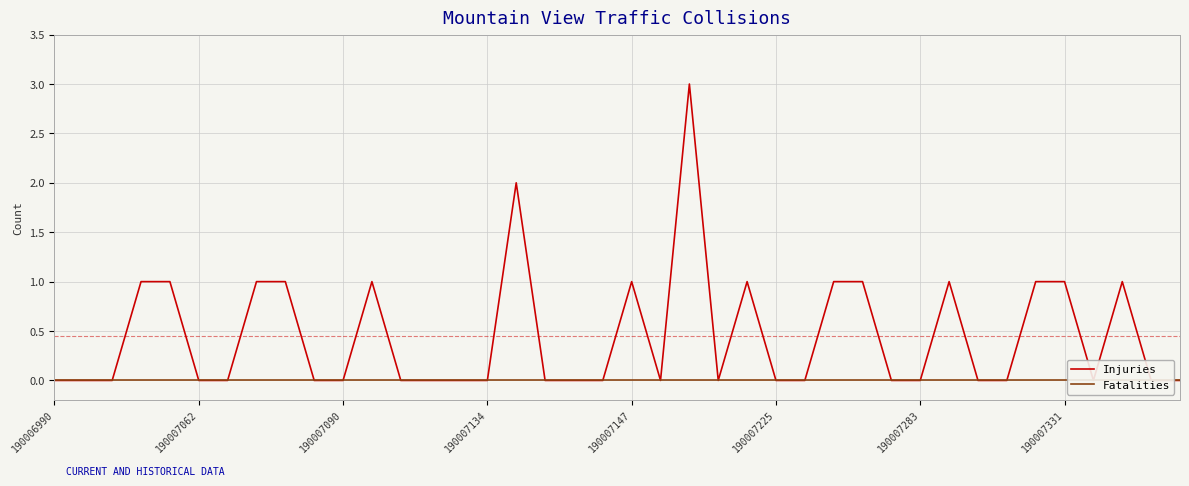

True or false: Injuries and Fatalities cross at least once.

False